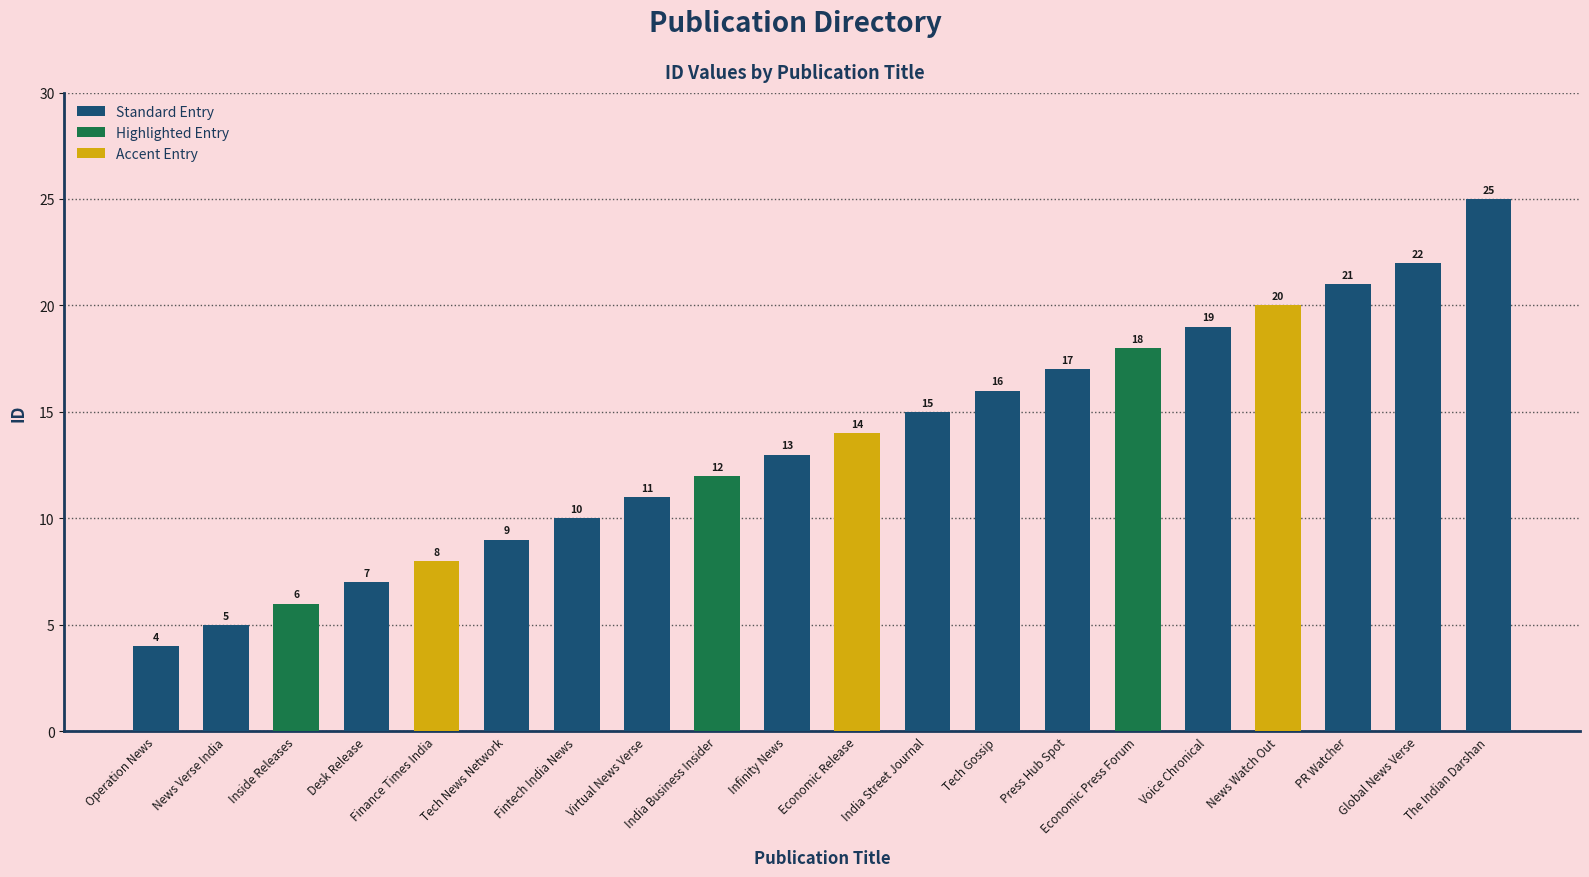

What is the greatest value displayed?

25